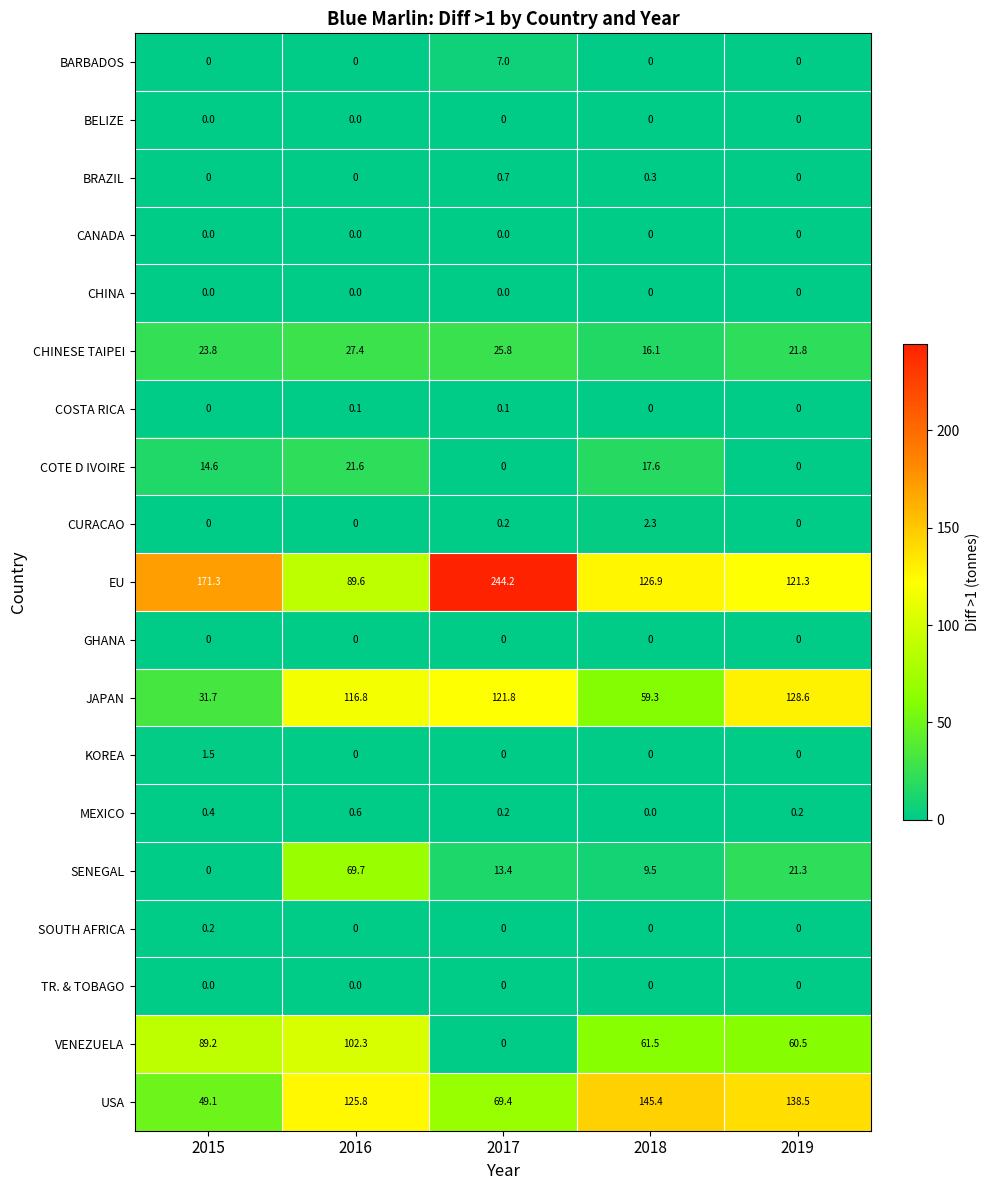

Rank the categories by VENEZUELA value from lowest to highest.

2017, 2019, 2018, 2015, 2016